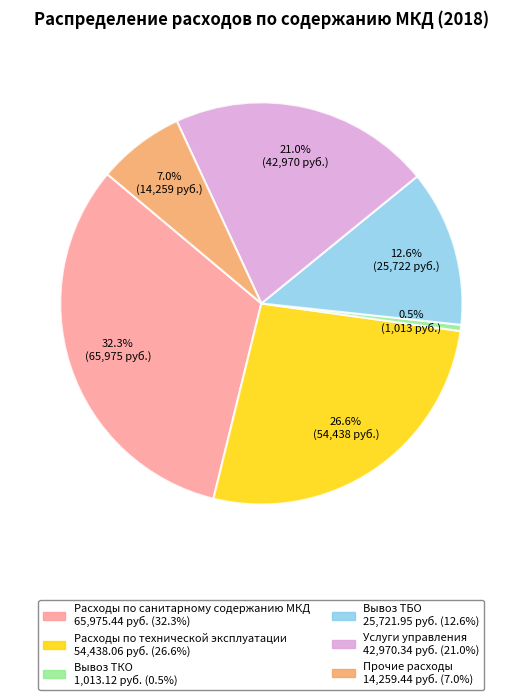

How many segments does this pie chart have?

6